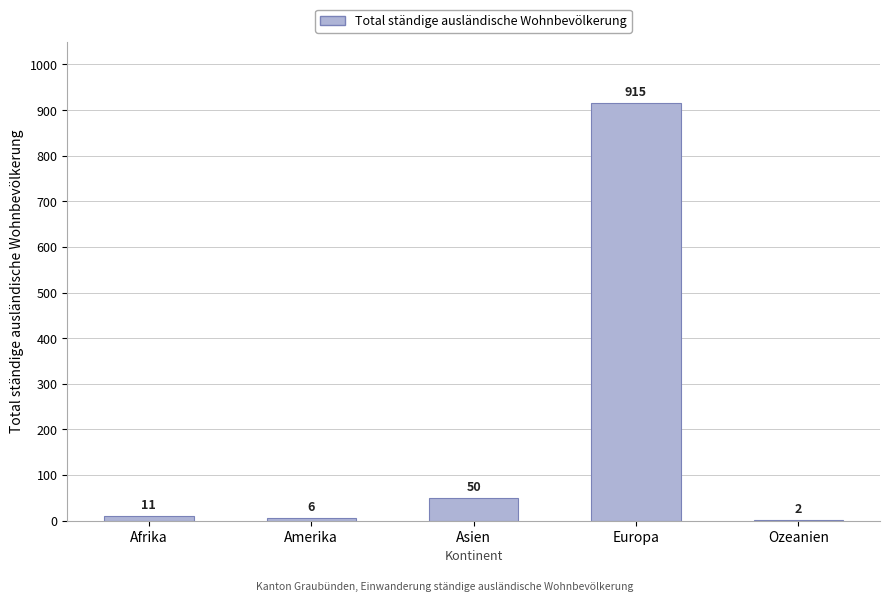

At which label is the value closest to 458?

Asien